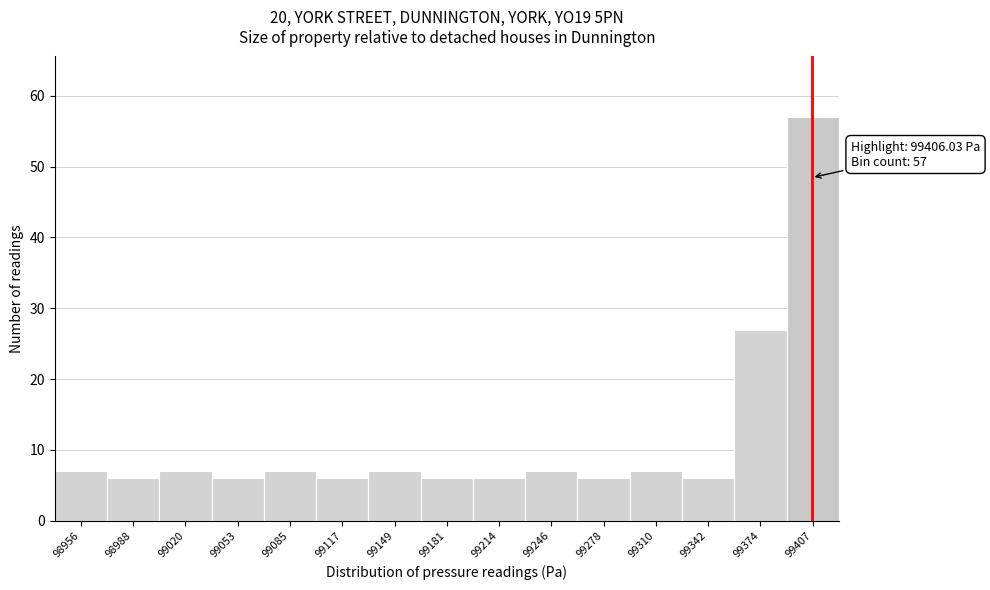

Over which range of the x-axis is the bar tallest?

99390 to 99425